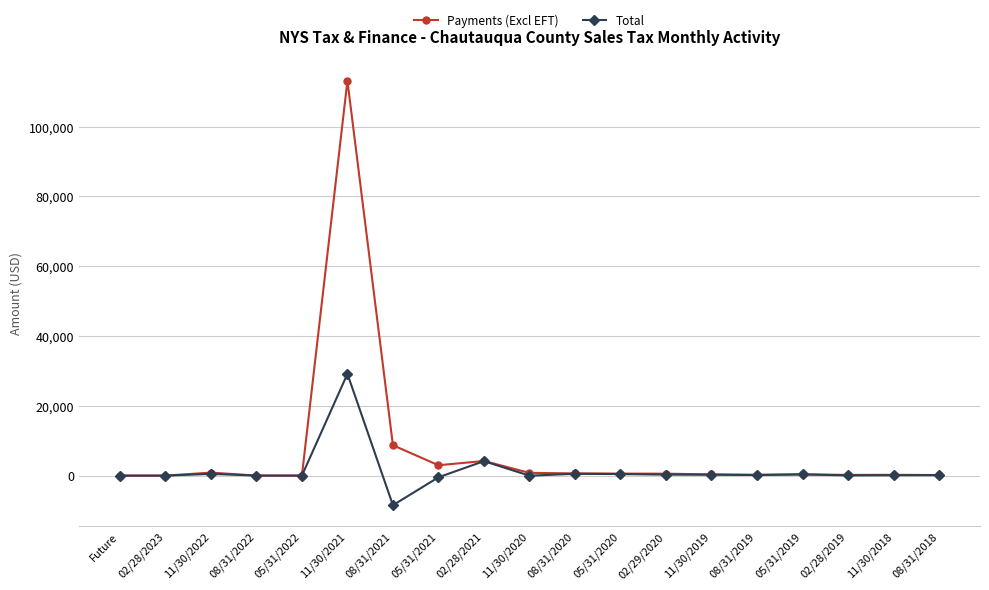

What is the sum of the Payments (Excl EFT) values at 08/31/2021 and 05/31/2022?

8701.9